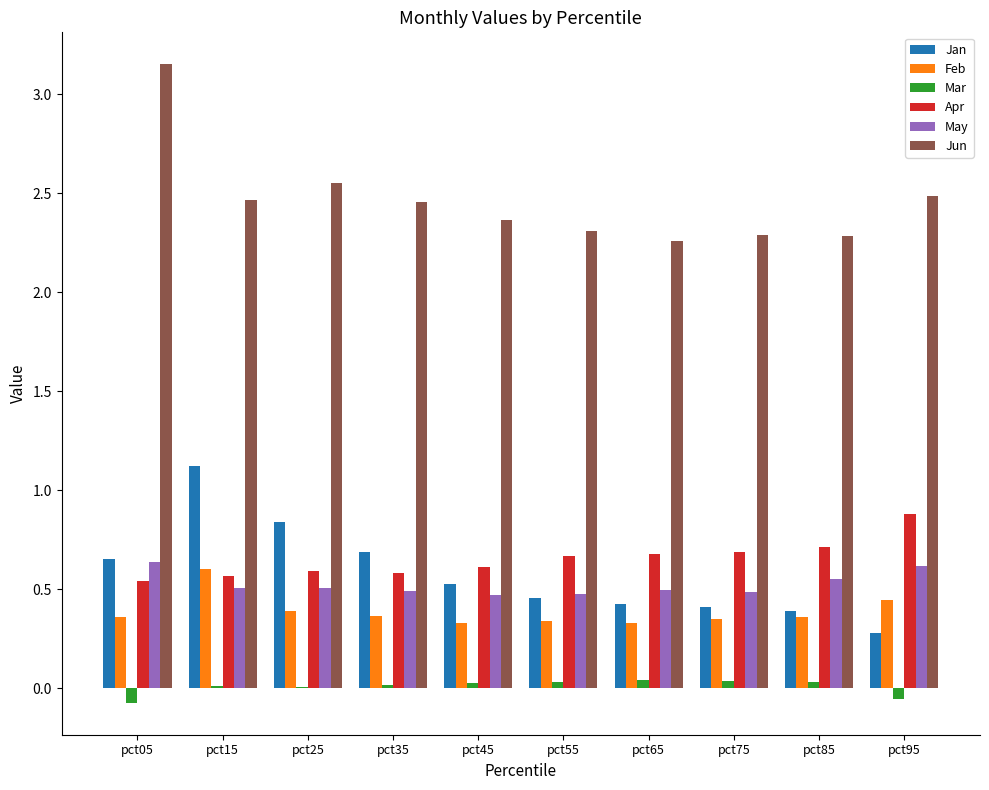

Is the value of Jun at pct85 greater than the value of May at pct25?

Yes